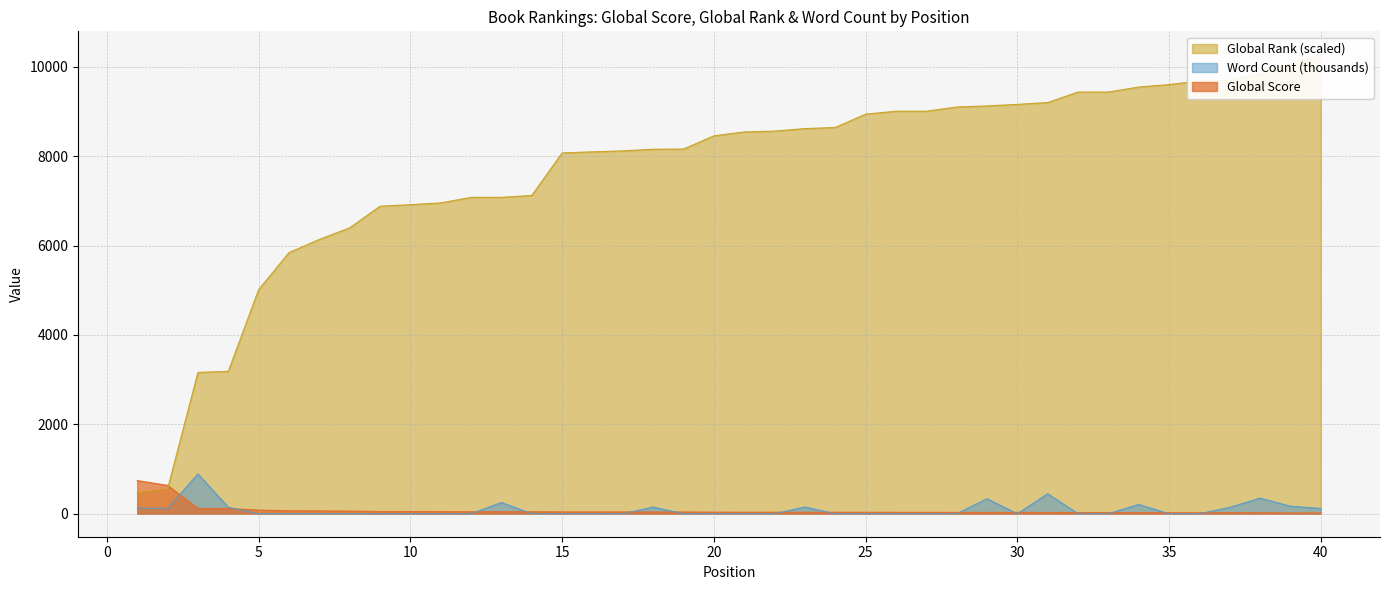

True or false: Word Count (thousands) and Global Score intersect in this chart.

True